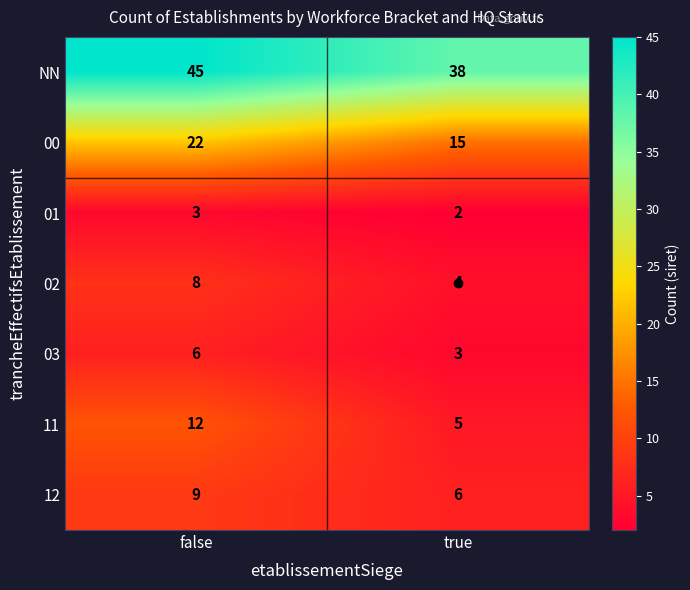

What is the difference between the 02 values at false and true?

4